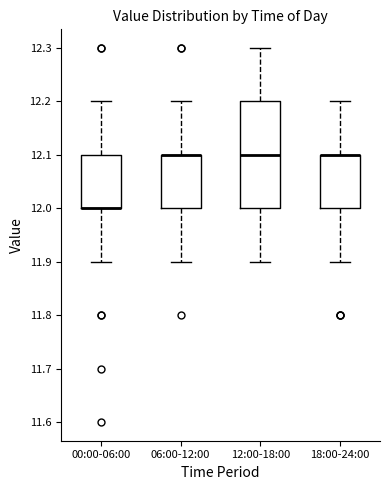

Reading left to right, transcribe this box plot: for each box, give where its median line is, the range the box spans, and where its two whiskers end, as read against the y-axis. The values are not printed on the chart, so give them approximately, as read against the axis.

00:00-06:00: median 12.0 (drawn on the box's lower edge), box 12.0 to 12.1, whiskers 11.9 to 12.2
06:00-12:00: median 12.1 (drawn on the box's upper edge), box 12.0 to 12.1, whiskers 11.9 to 12.2
12:00-18:00: median 12.1, box 12.0 to 12.2, whiskers 11.9 to 12.3
18:00-24:00: median 12.1 (drawn on the box's upper edge), box 12.0 to 12.1, whiskers 11.9 to 12.2